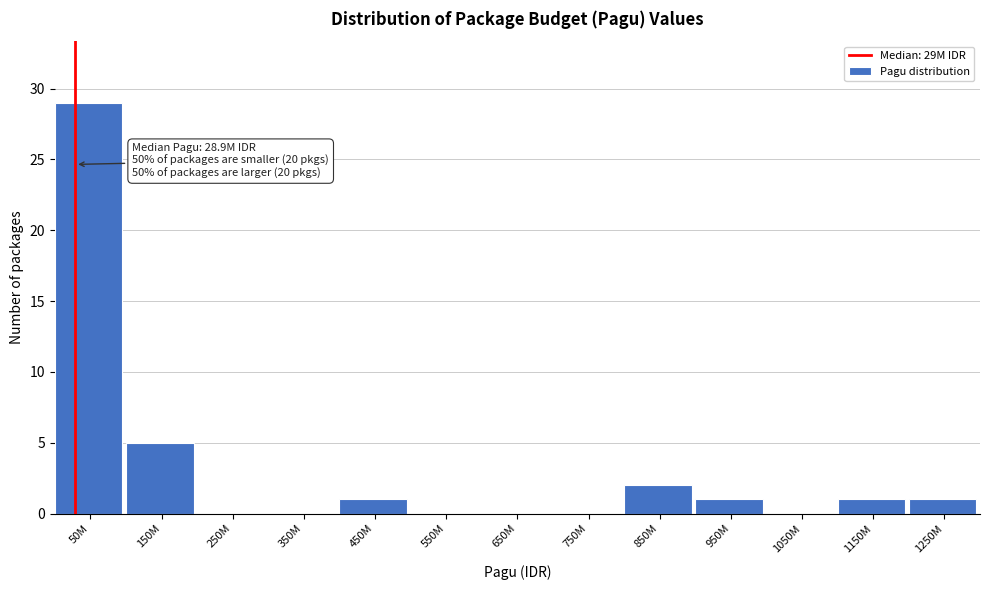

Reading left to right, what are all the values shown in this chart?

50M=29	150M=5	250M=0	350M=0	450M=1	550M=0	650M=0	750M=0	850M=2	950M=1	1050M=0	1150M=1	1250M=1